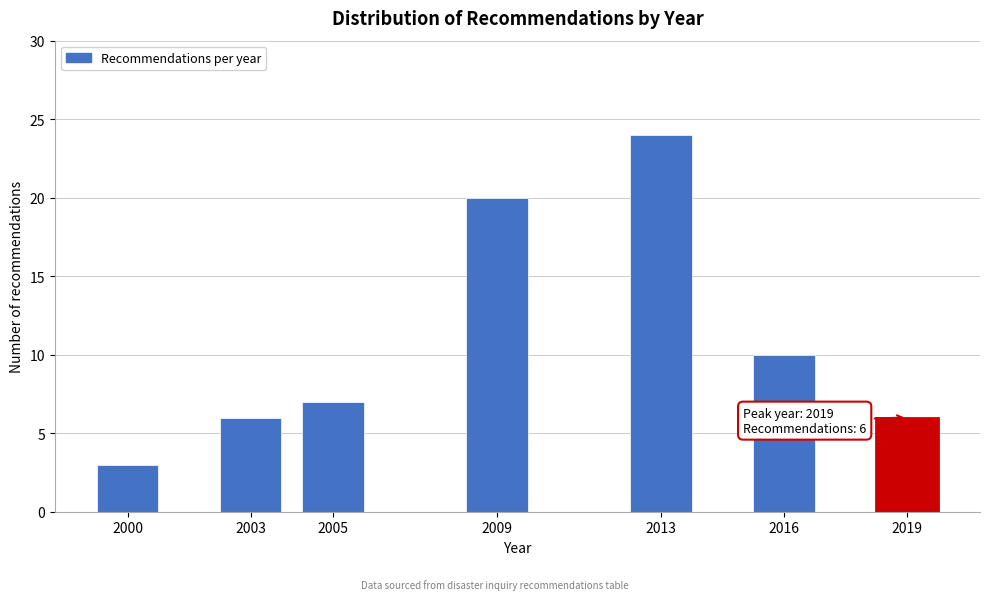

Reading right to left, extract all data points from this chart.

6	10	24	20	7	6	3